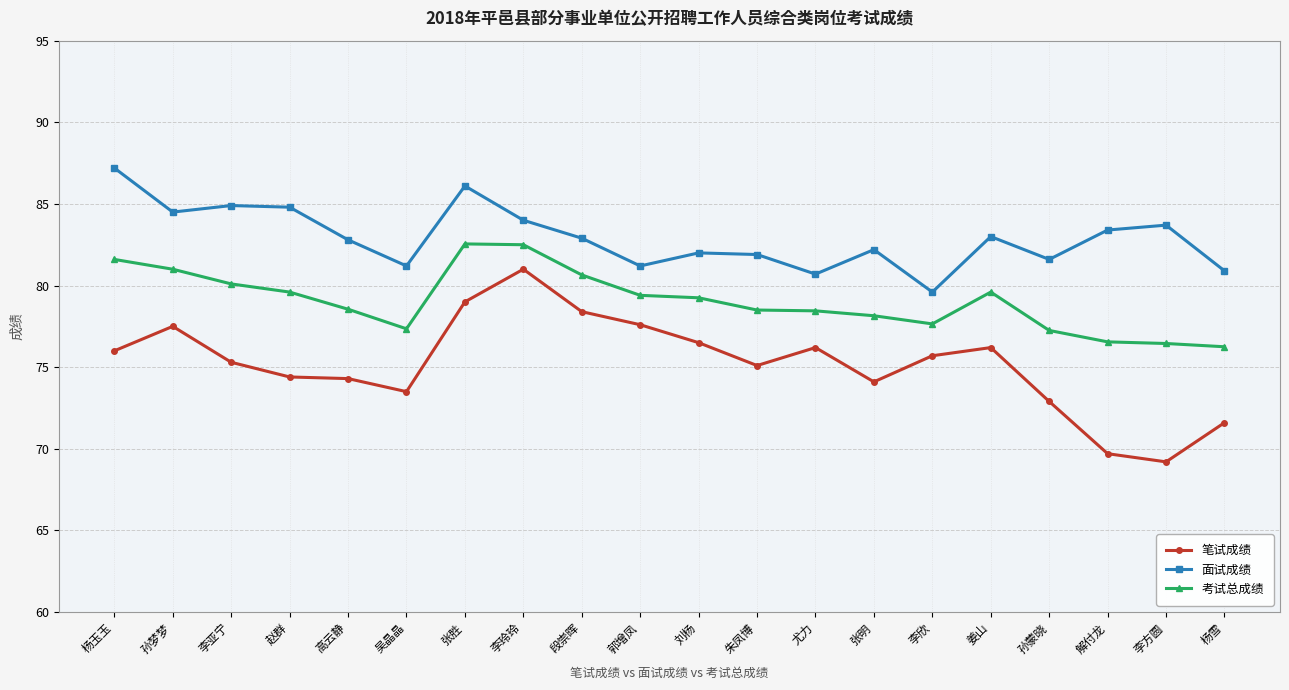

True or false: 考试总成绩 and 面试成绩 intersect in this chart.

False